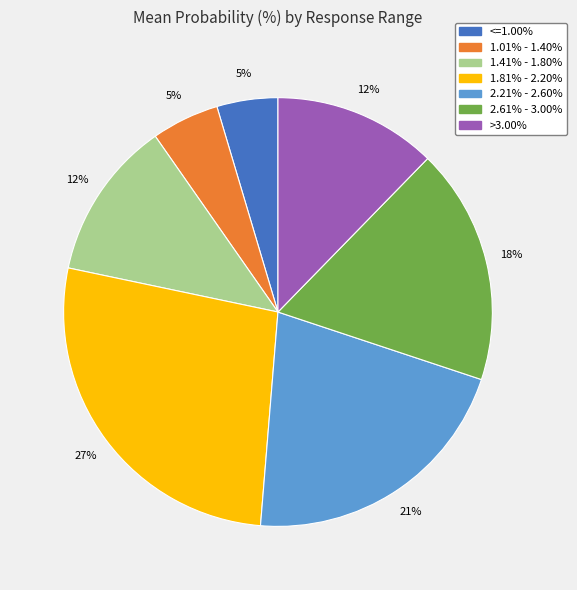

What is the ratio of the value at 2.21% - 2.60% to the value at 1.81% - 2.20%?

0.8